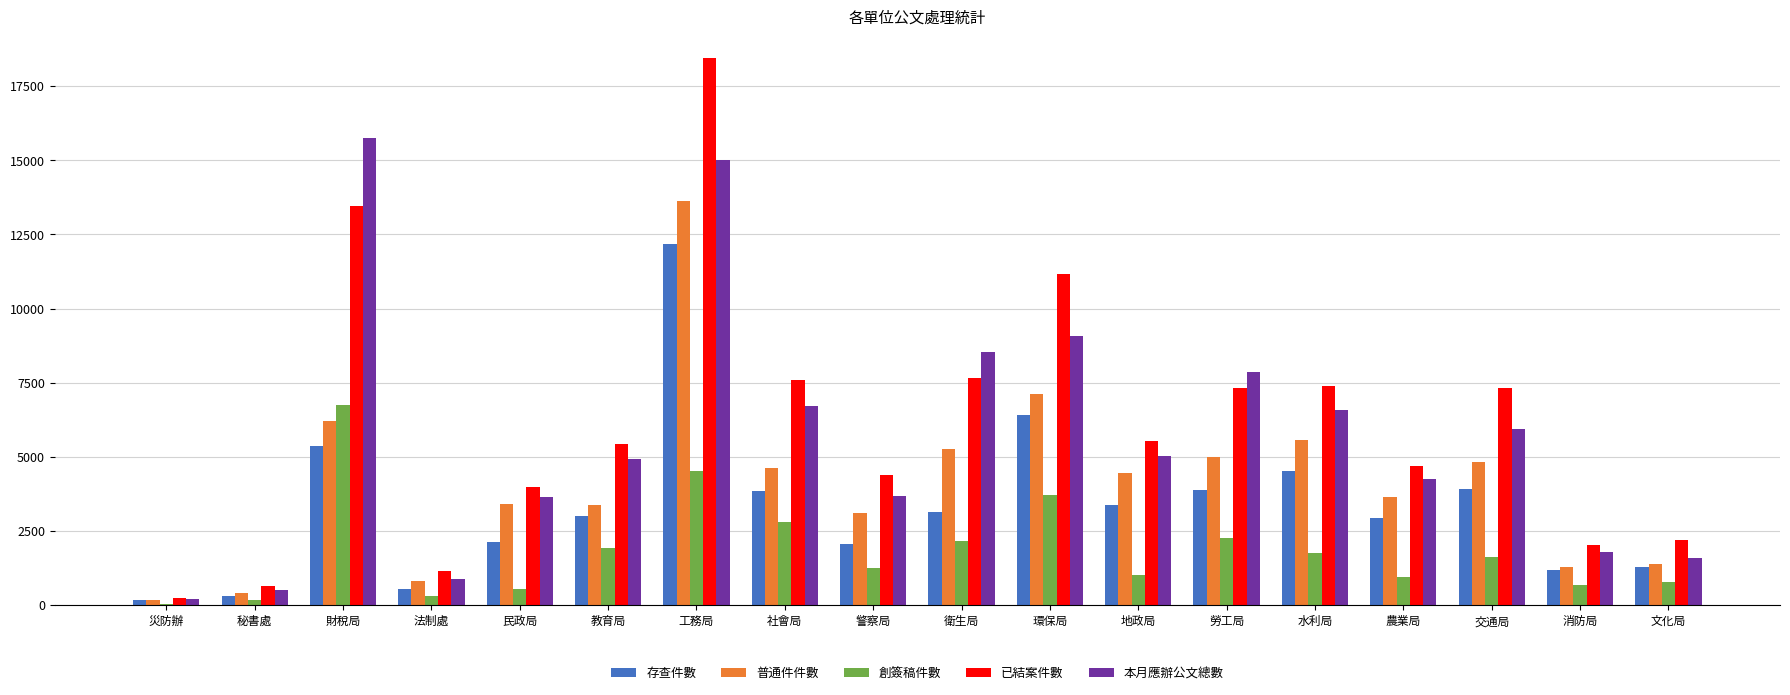

What is the sum of the 本月應辦公文總數 values at 工務局 and 衛生局?

23525